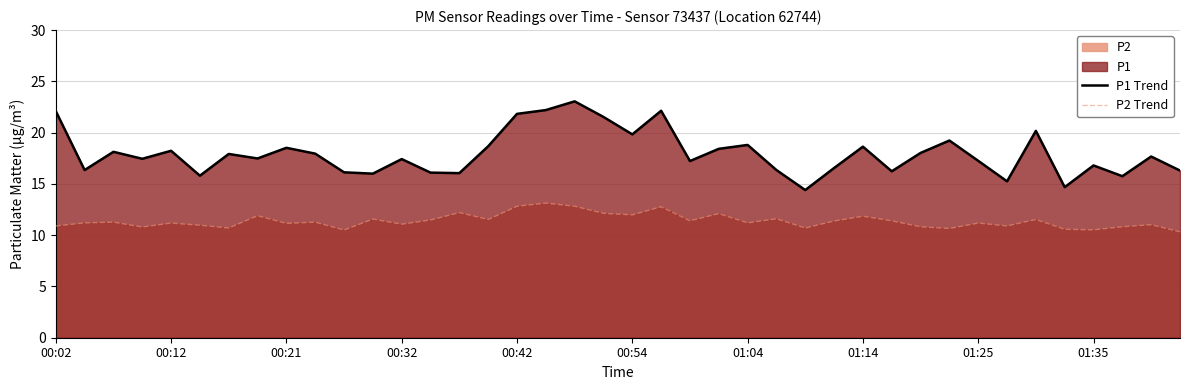

What is the spread (max minus min) of values at 01:35?

6.3